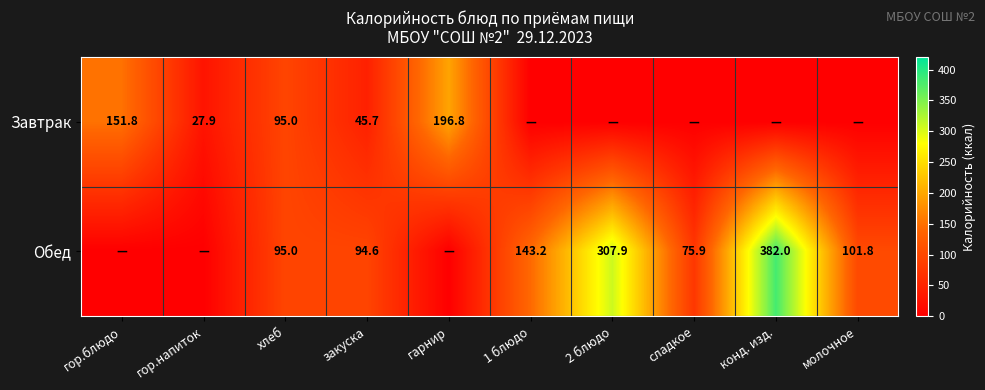

Is the value of Обед at конд. изд. greater than the value of Завтрак at закуска?

Yes